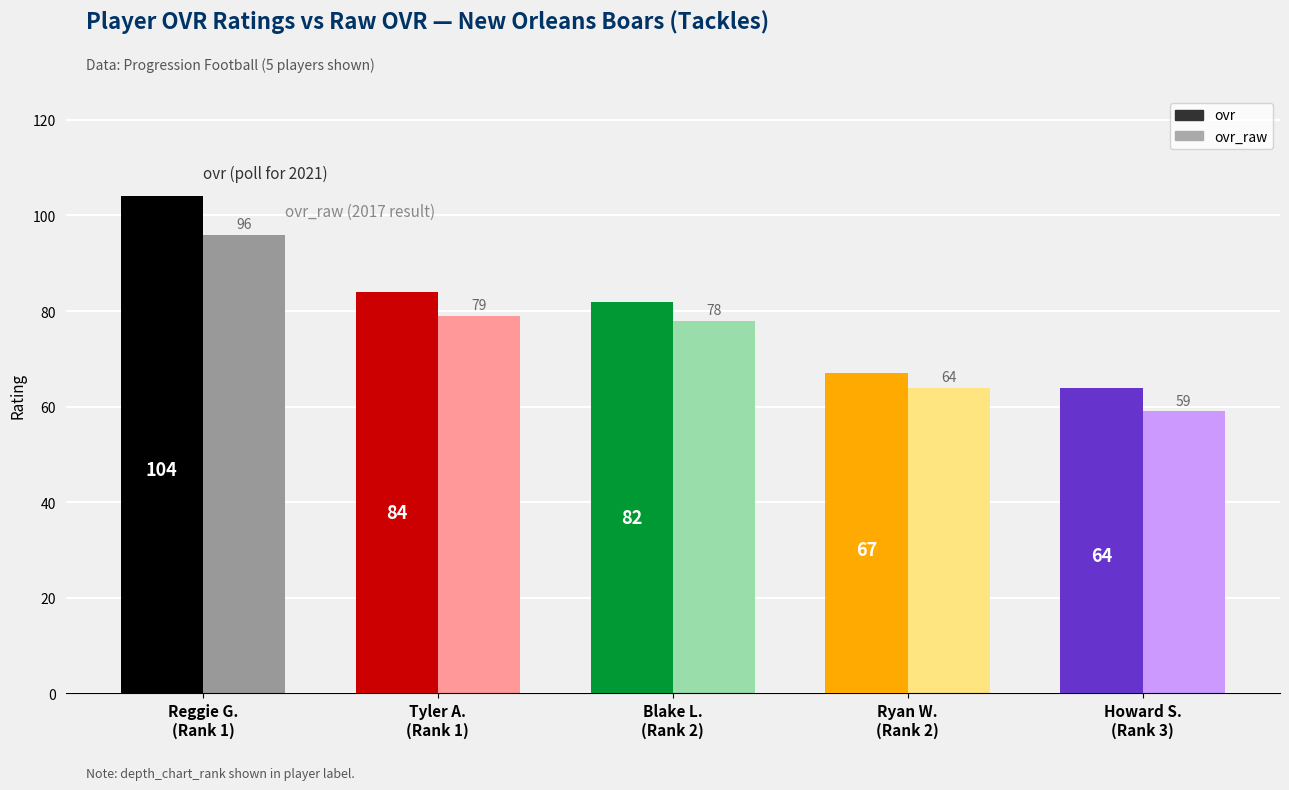

Are the bars horizontal?

No